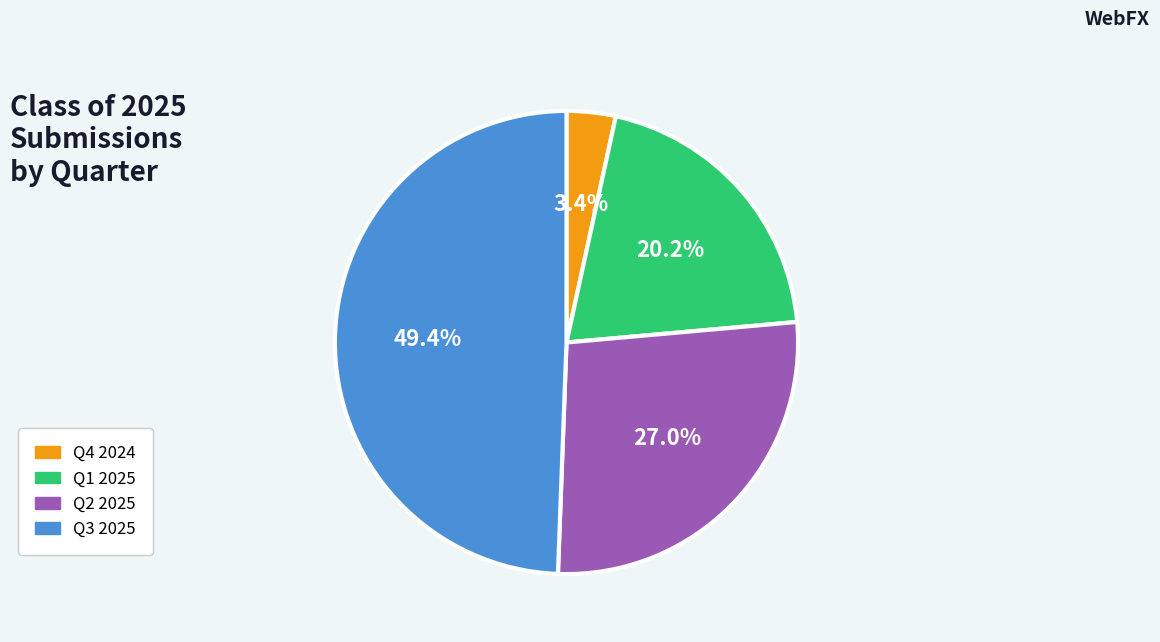

To the nearest percent, what is the average slice percentage?

25%